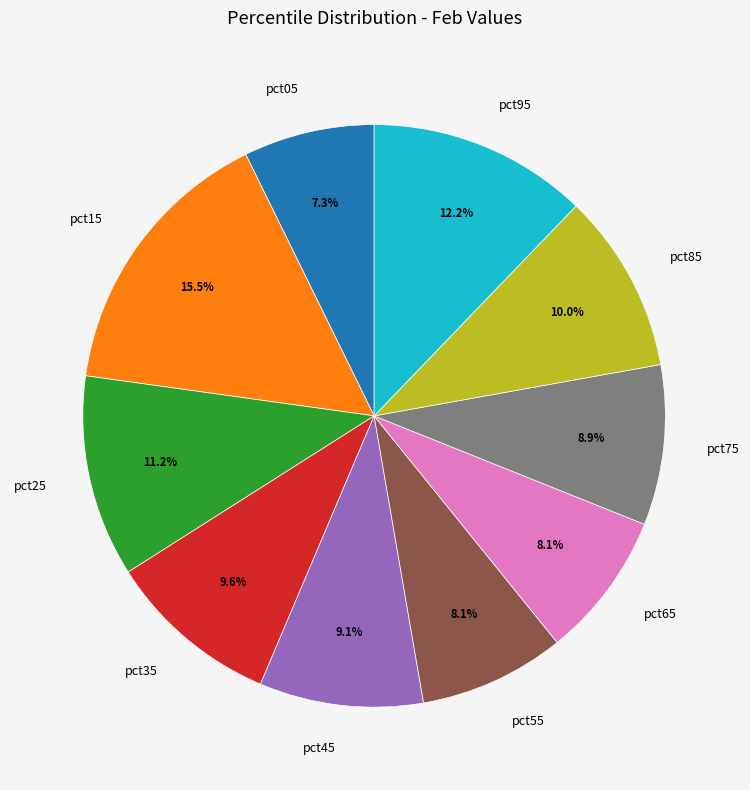

How many slices are in this pie chart?

10